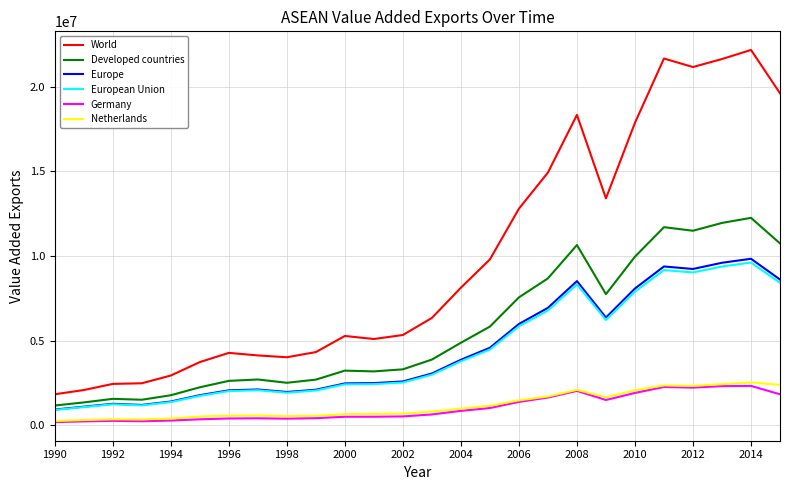

What is the maximum value for European Union?

9611403.9